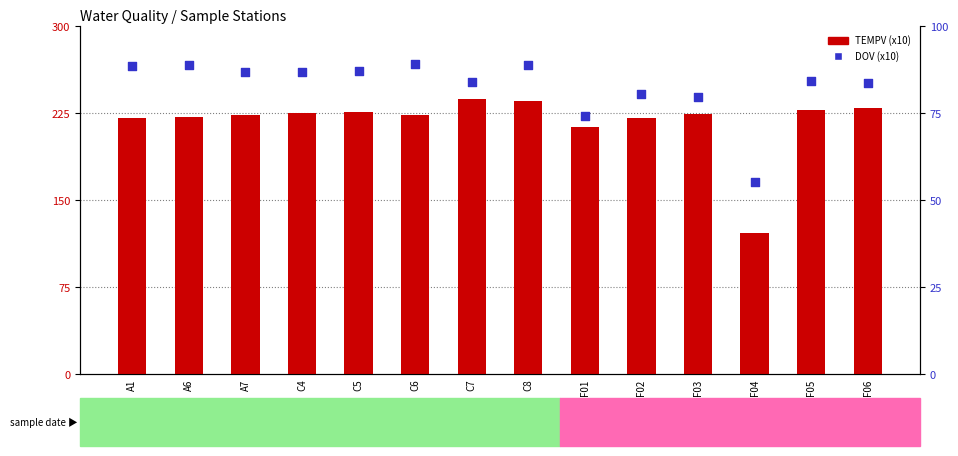

Which series has the largest total across all categories?

TEMPV (x10)